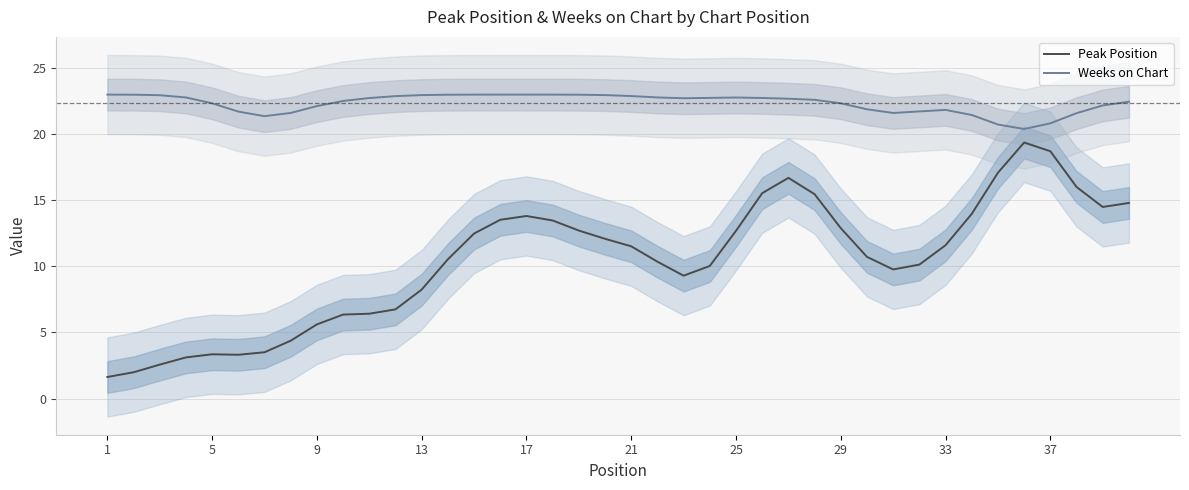

The Weeks on Chart series shows 23.0 at 13. True or false?

True